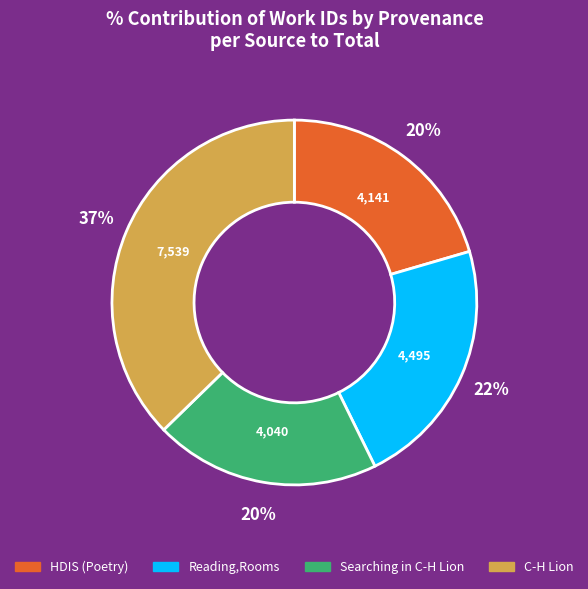

How many segments does this pie chart have?

4